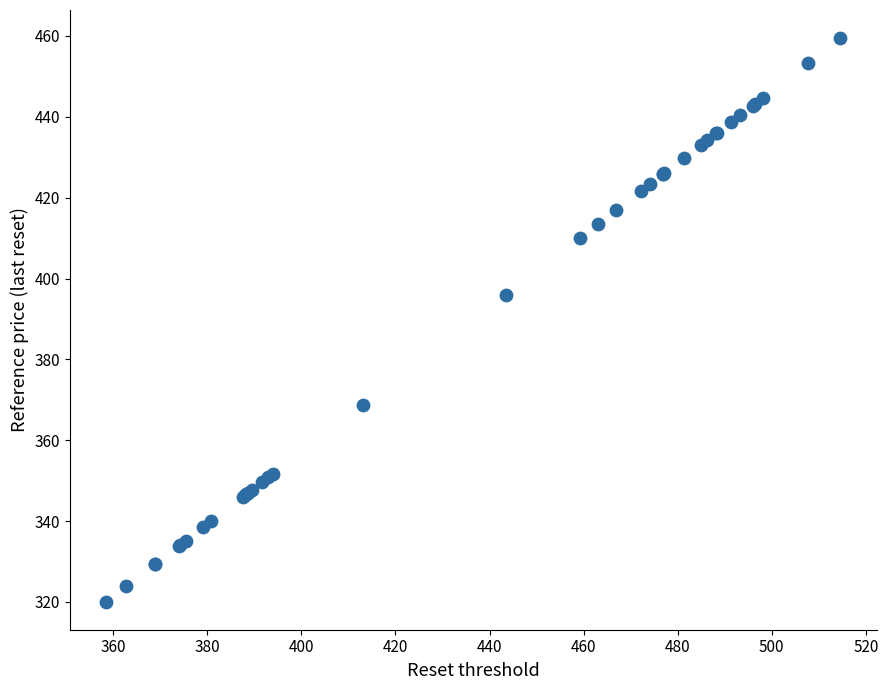

What Y value in the scatter plot is closest to 389?

395.9